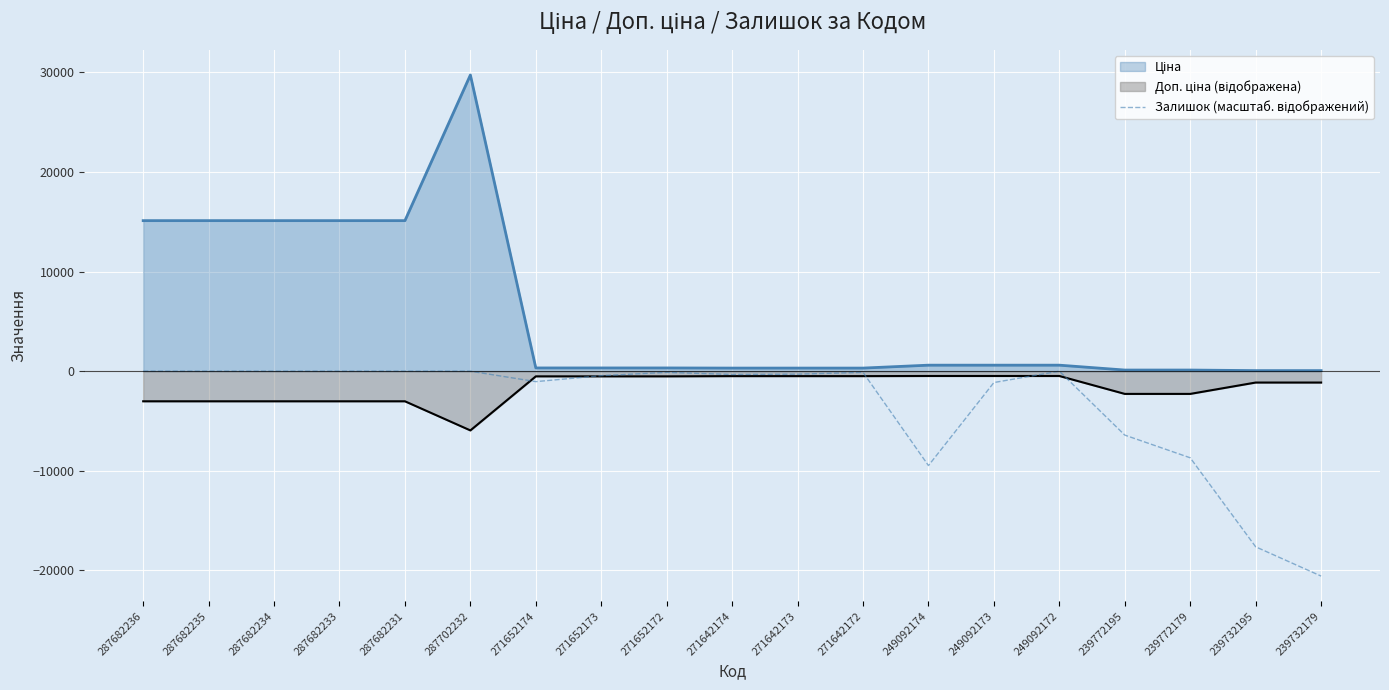

At which category is the sum across all series the highest?

287702232